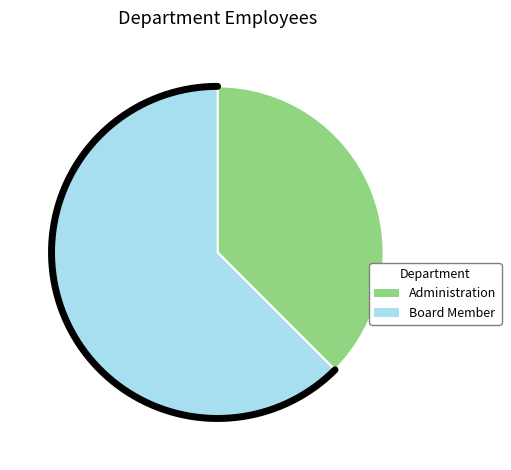

To the nearest percent, what is the combined percentage of Administration and Board Member?

100%